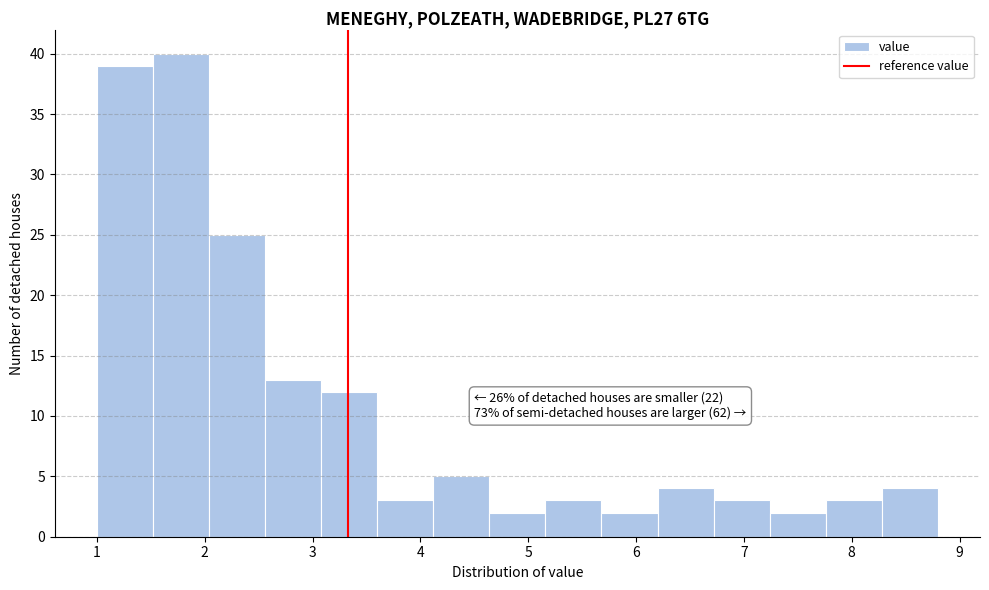

Which range on the x-axis has the tallest bar?

1.52 to 2.04